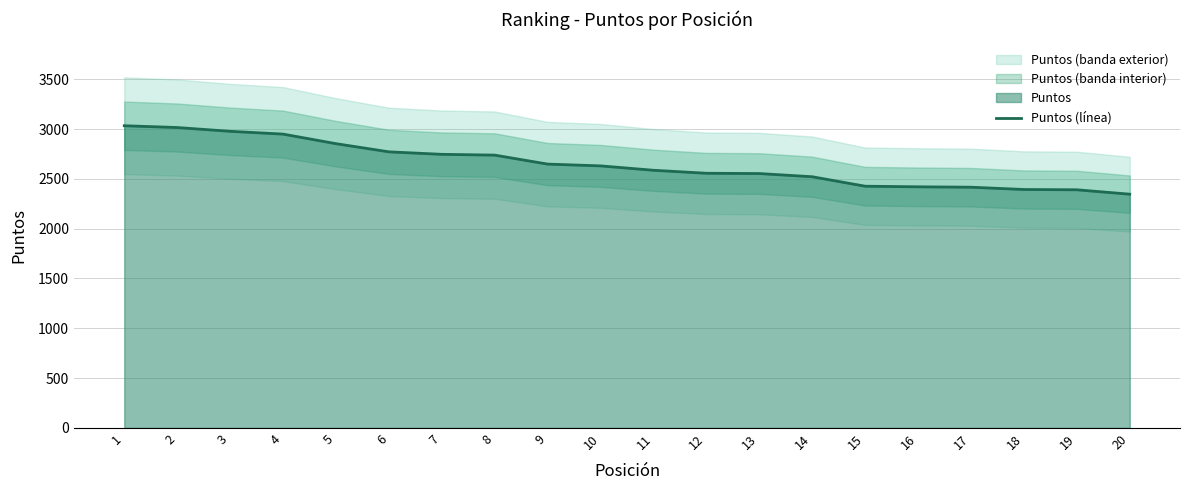

Reading right to left, list all the values displayed in this chart.

20=2346	19=2390	18=2393	17=2416	16=2420	15=2426	14=2521	13=2553	12=2556	11=2586	10=2630	9=2648	8=2738	7=2746	6=2771	5=2853	4=2949	3=2977	2=3015	1=3033